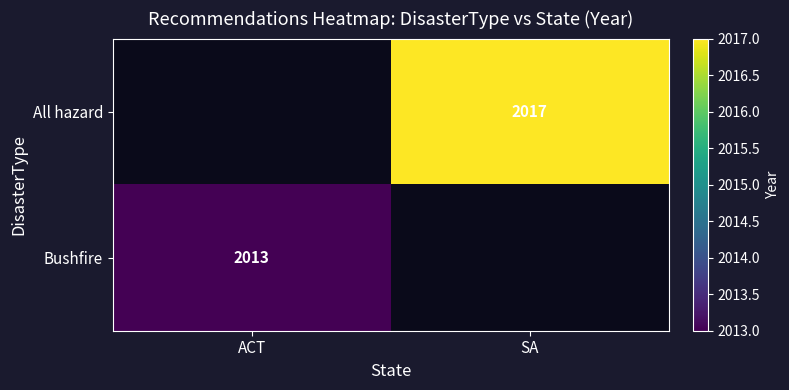

The value of All hazard at SA is 2017. True or false?

True